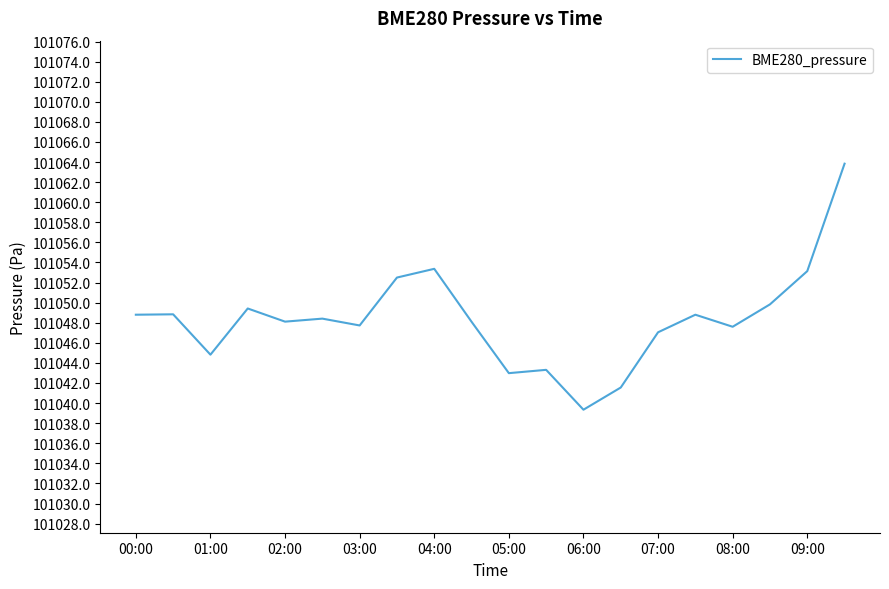

What is the difference between the maximum and minimum values?

24.5